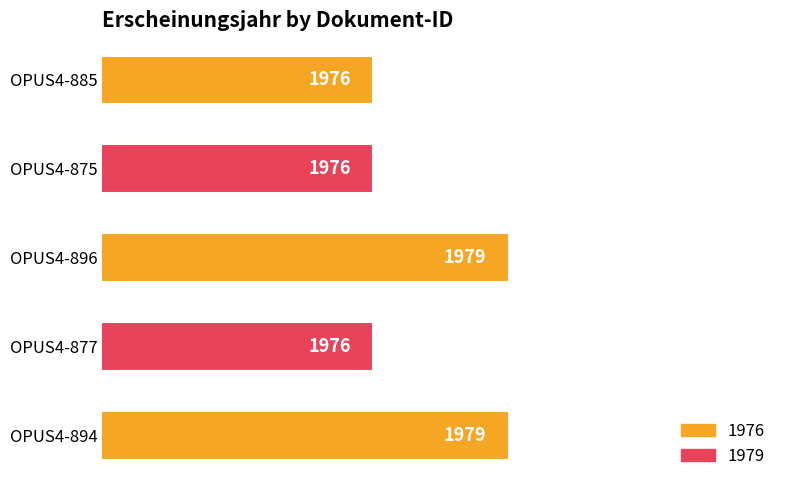

Count the values in the range 1976 to 1979.

5